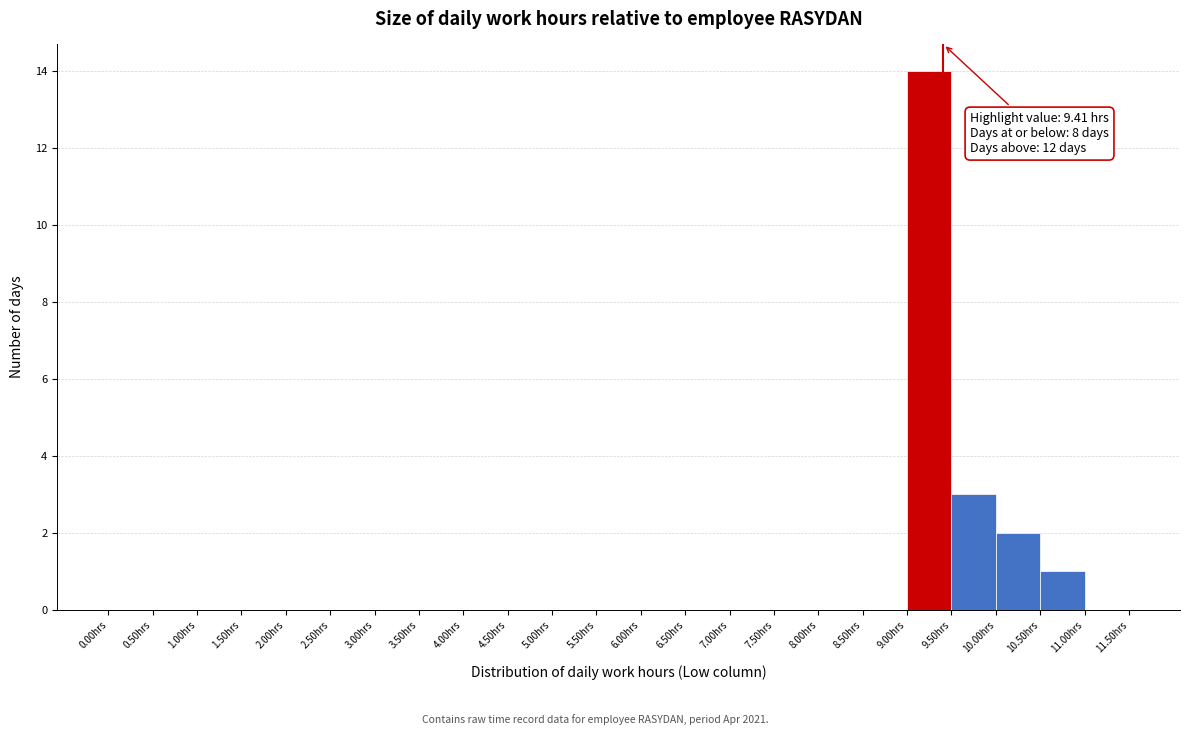

Which range on the x-axis has the tallest bar?

9.0 to 9.5